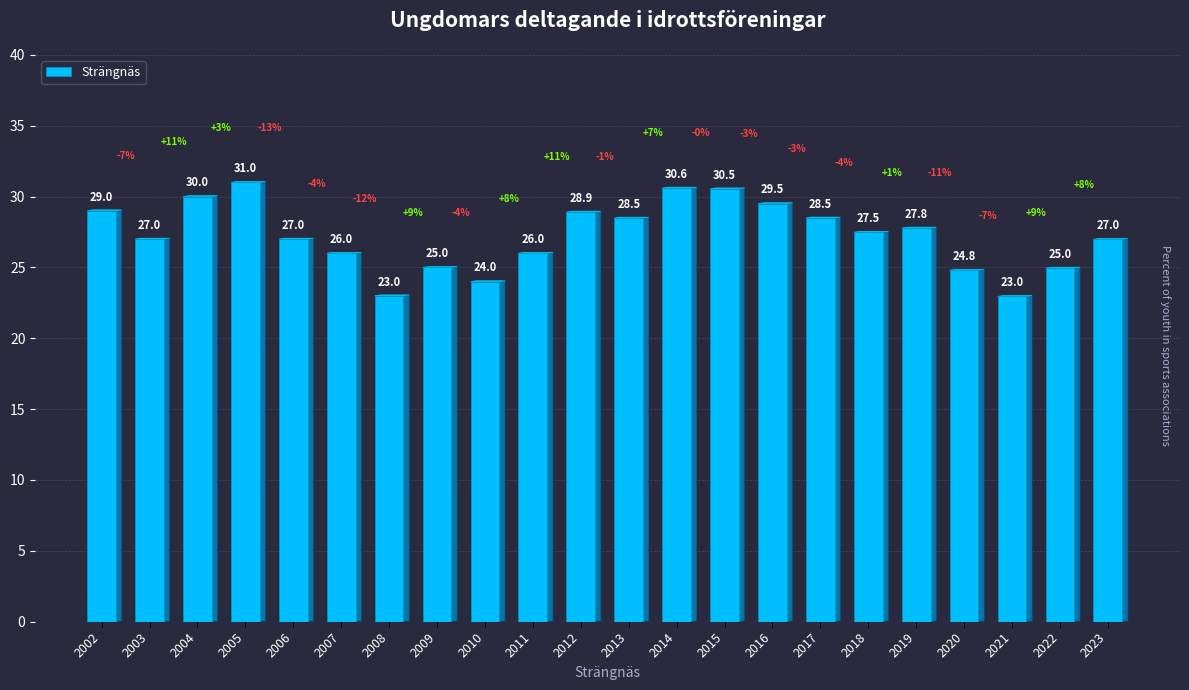

Which has a higher value, 2007 or 2014?

2014